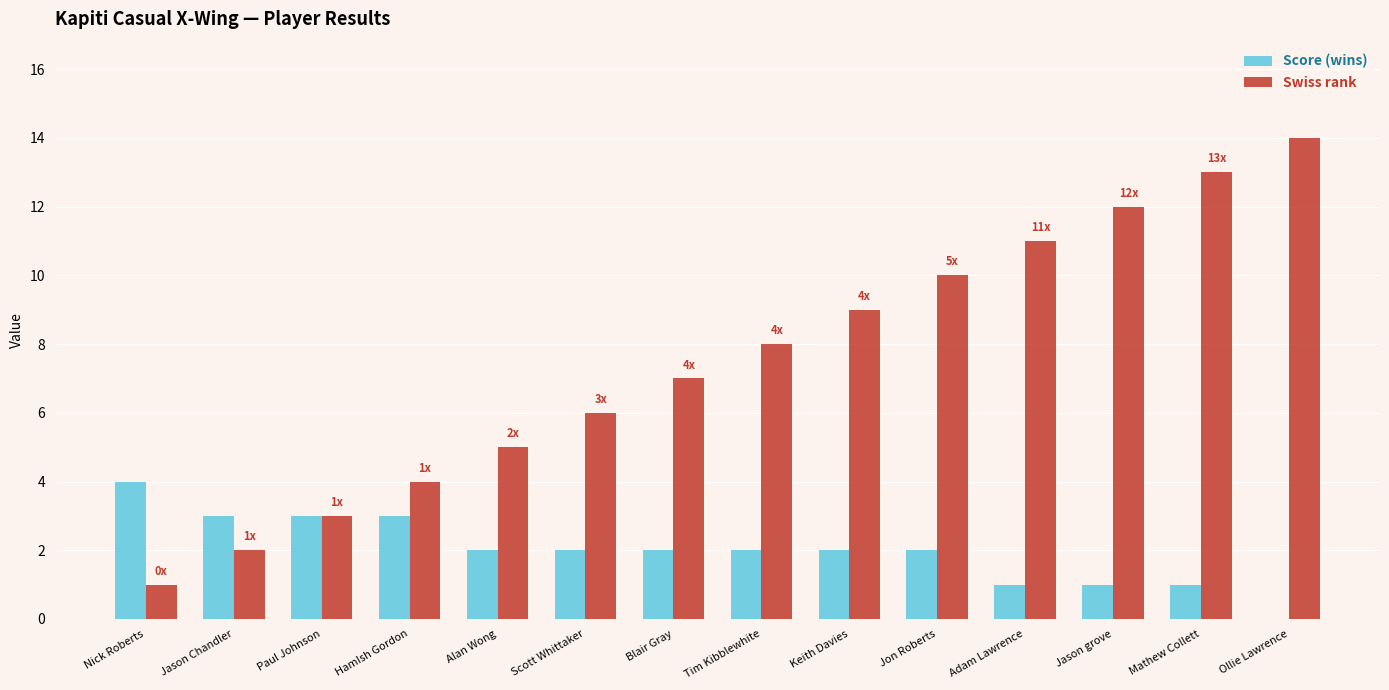

What is the total value across all series at Alan Wong?

7